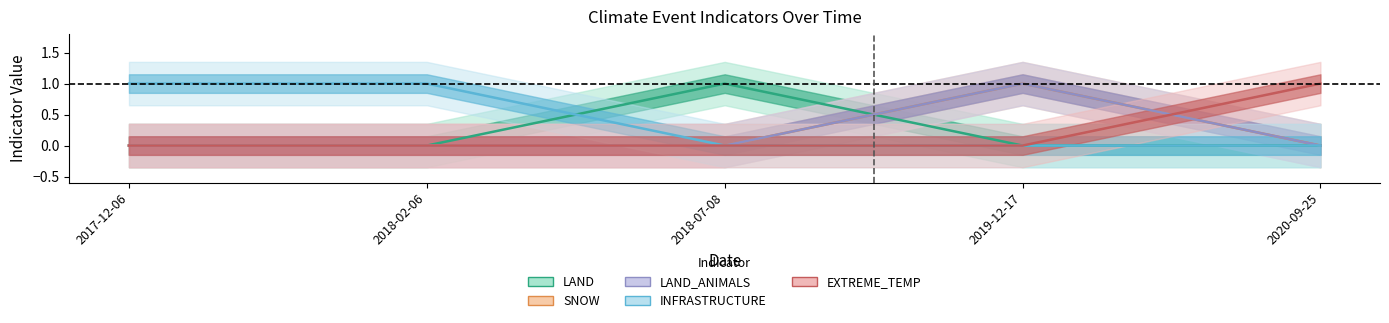

Where is EXTREME_TEMP nearest to the value 0?

2017-12-06